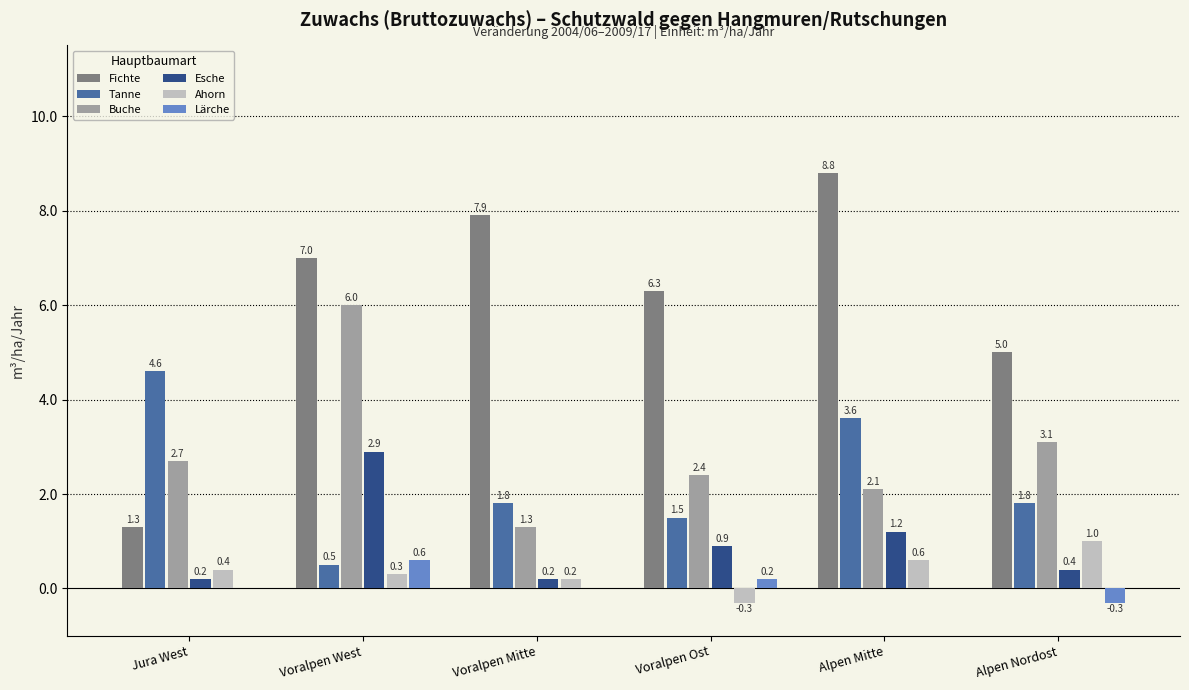

How many Tanne values are between 1 and 3?

3